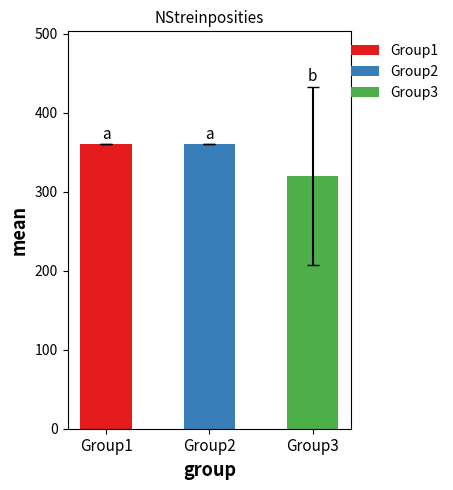

What is the value of the 2nd bar from the left?

360